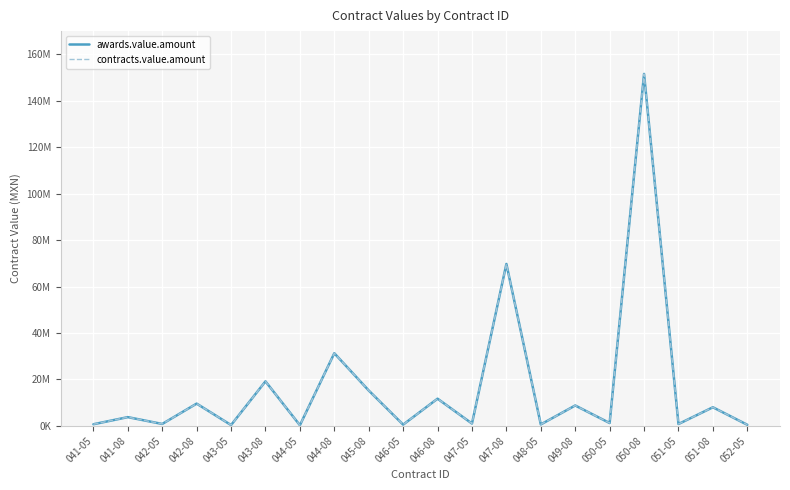

The contracts.value.amount series shows 979513.2 at 047-05. True or false?

True